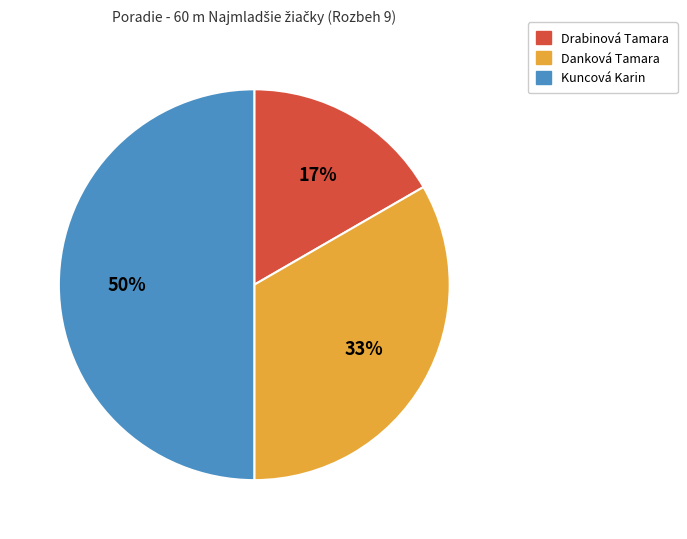

True or false: Danková Tamara accounts for 43% of the total.

False